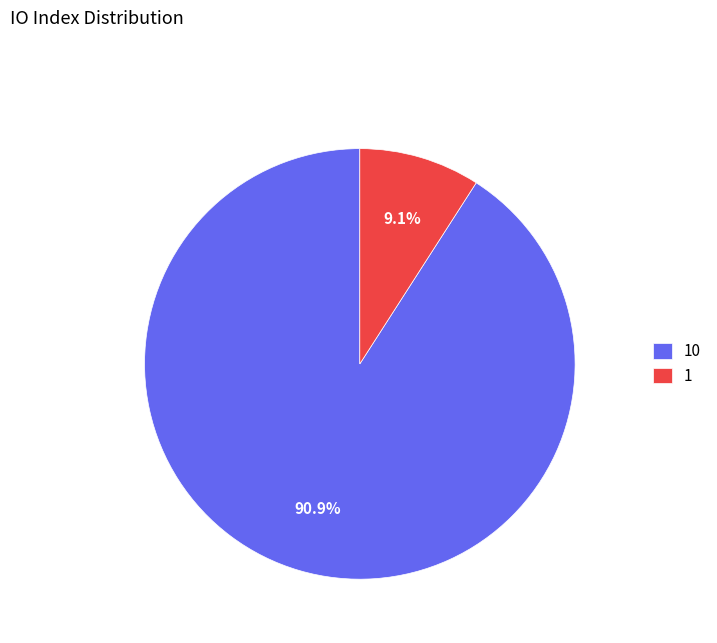

Does any single category account for the majority?

Yes